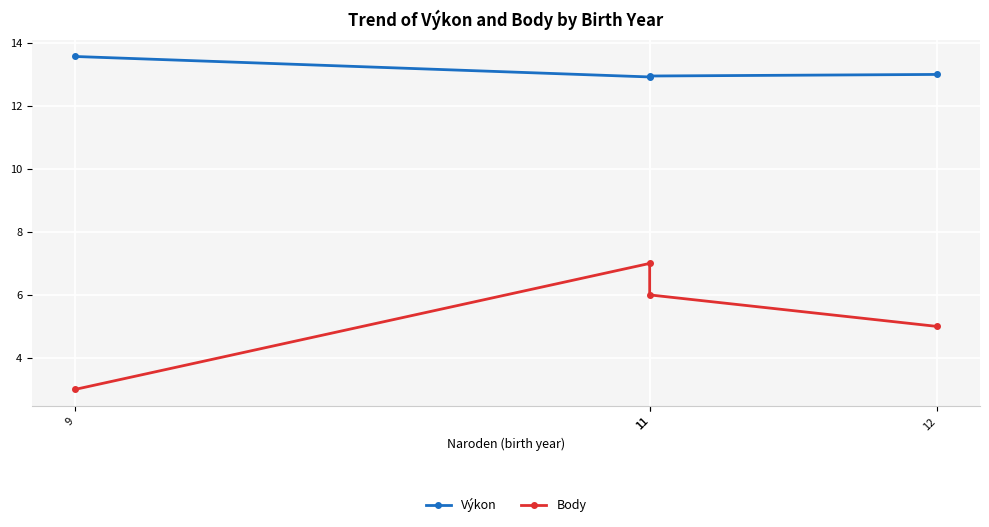

What is the difference between the maximum and minimum values in the Výkon series?

0.7